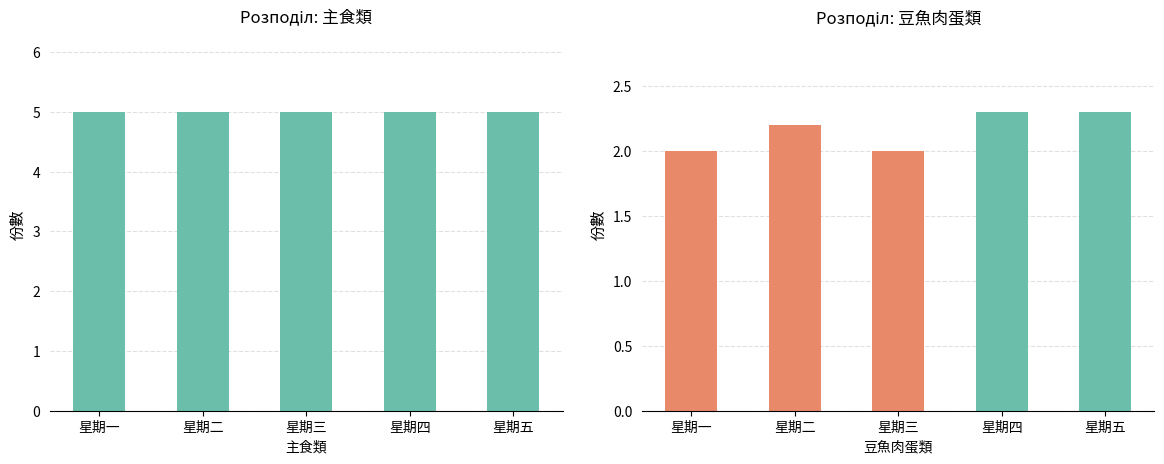

Reading left to right, extract all data points from this chart.

主食類份數: 星期一=5.0	星期二=5.0	星期三=5.0	星期四=5.0	星期五=5.0
豆魚肉蛋類份數: 星期一=2.0	星期二=2.2	星期三=2.0	星期四=2.3	星期五=2.3